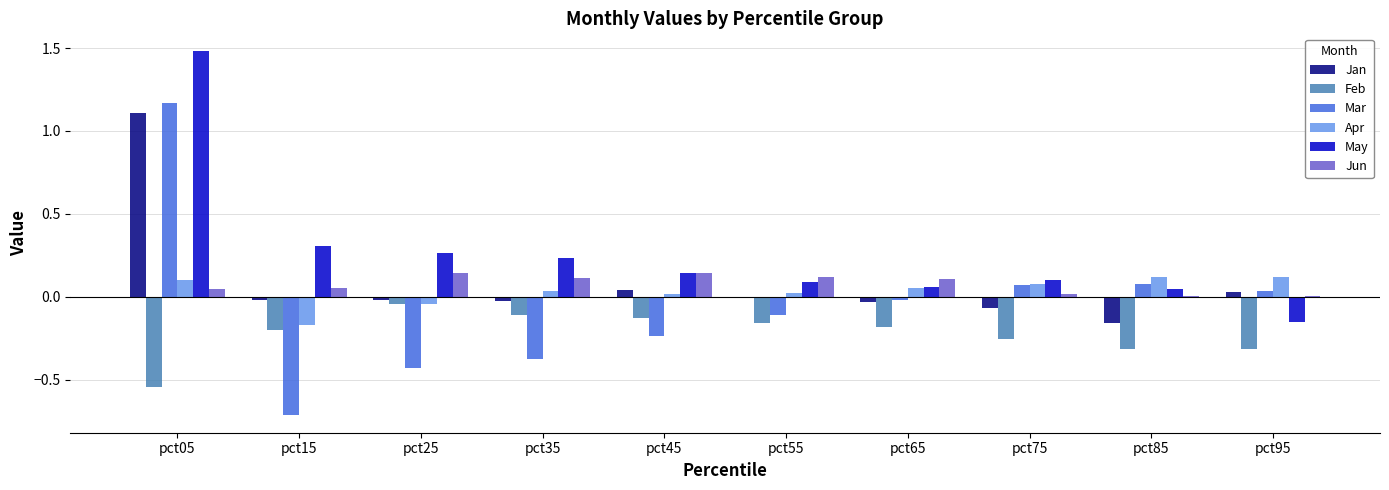

Which series has the widest spread of values?

Mar